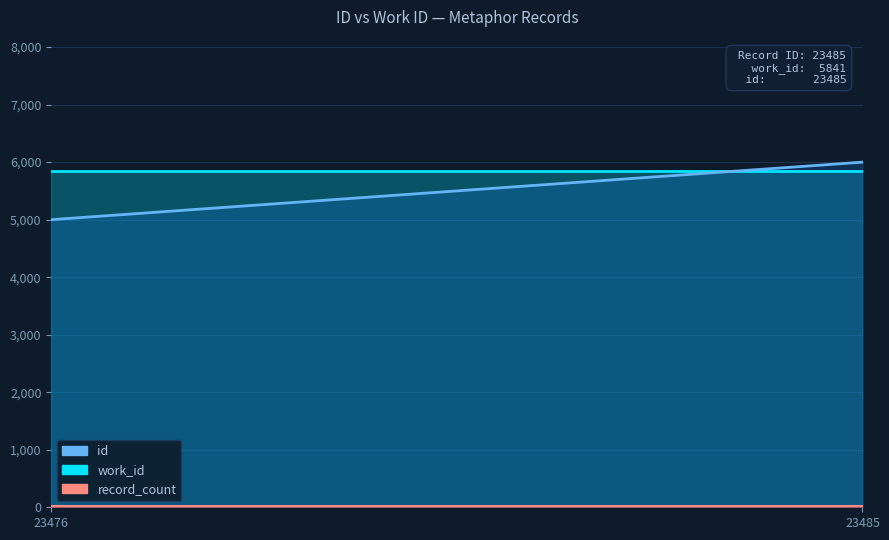

At which label is the value closest to 5500?

23480